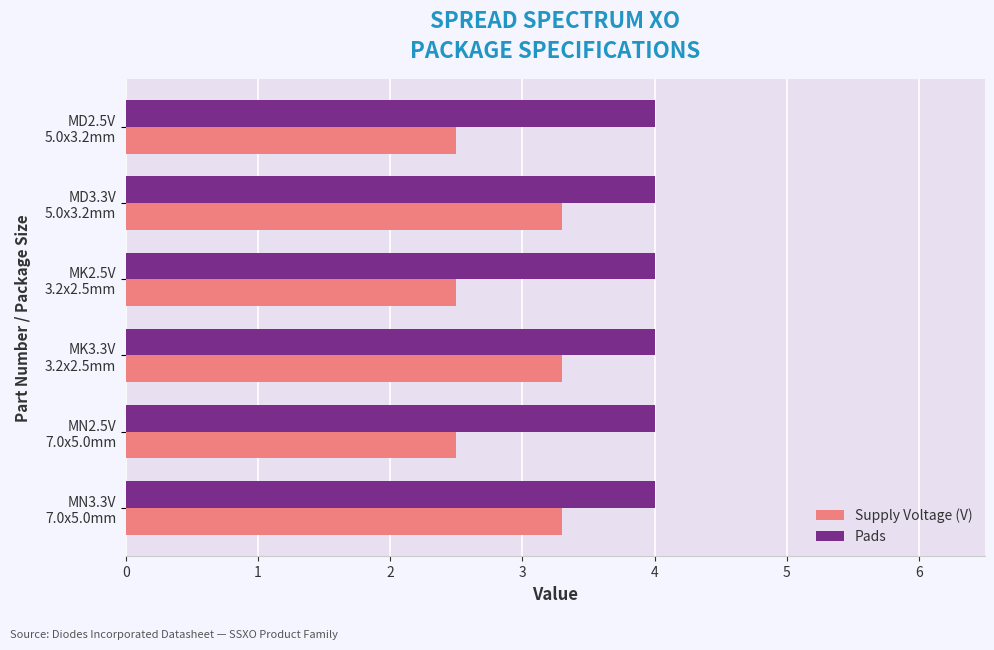

Which series has the widest spread of values?

Supply Voltage (V)